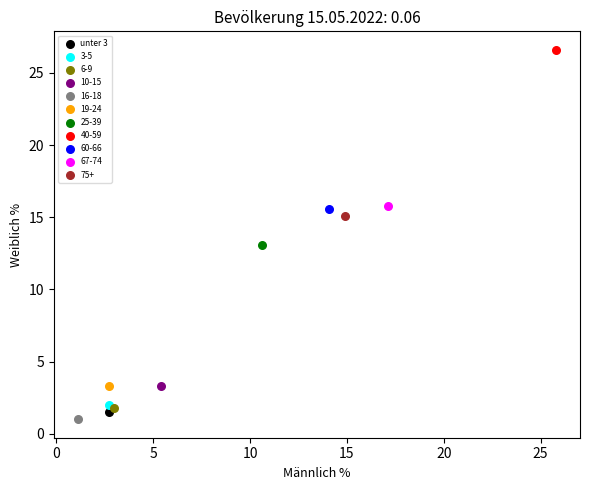

What are all the series names shown in the legend?

unter 3, 3-5, 6-9, 10-15, 16-18, 19-24, 25-39, 40-59, 60-66, 67-74, 75+